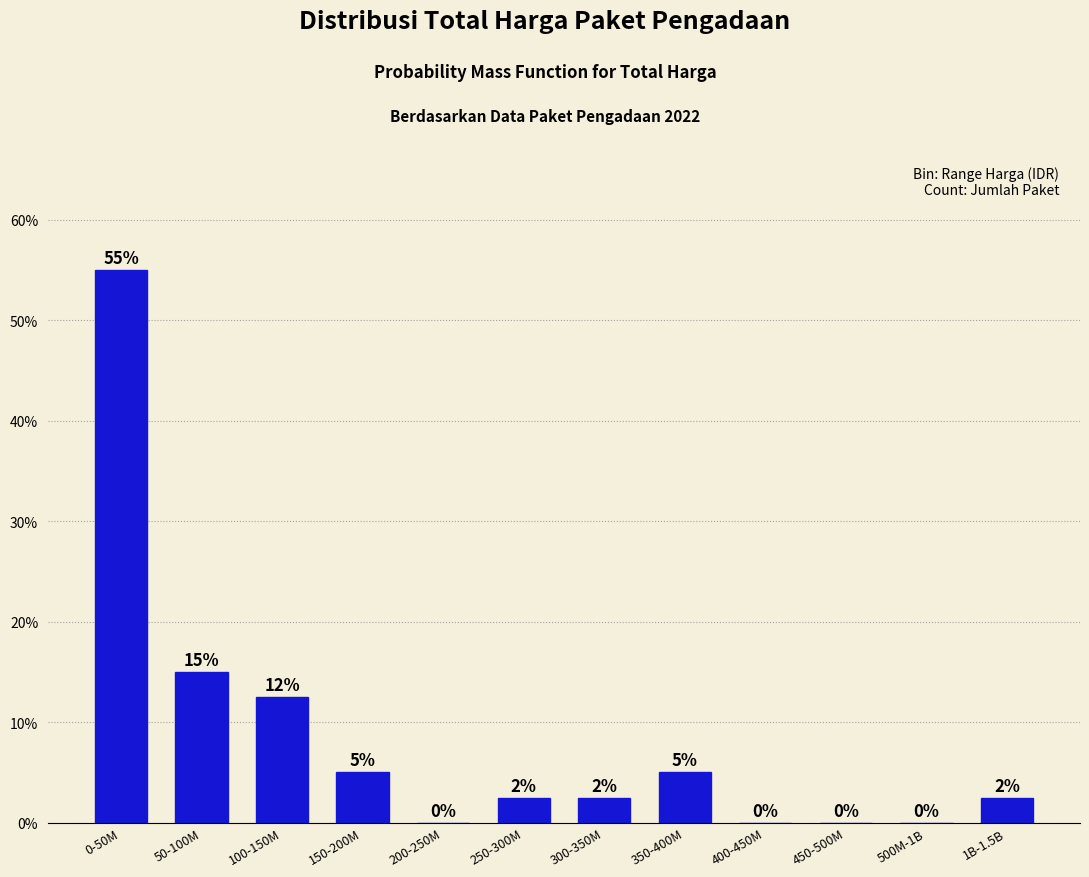

Which has a higher value, 300-350M or 200-250M?

300-350M